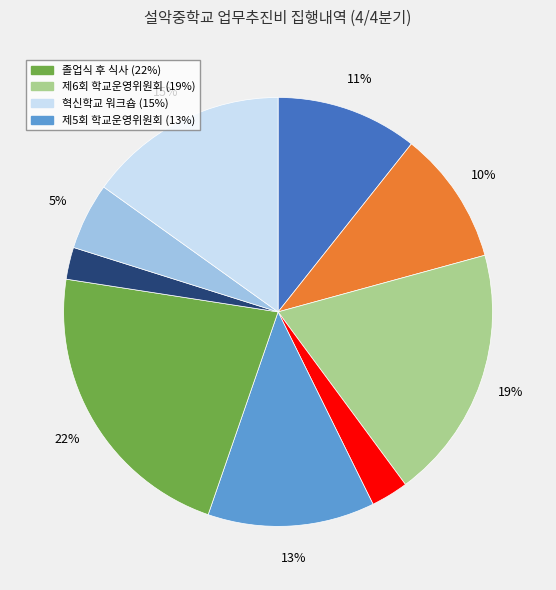

To the nearest percent, what is the difference between the largest and smallest slice percentages?

20%